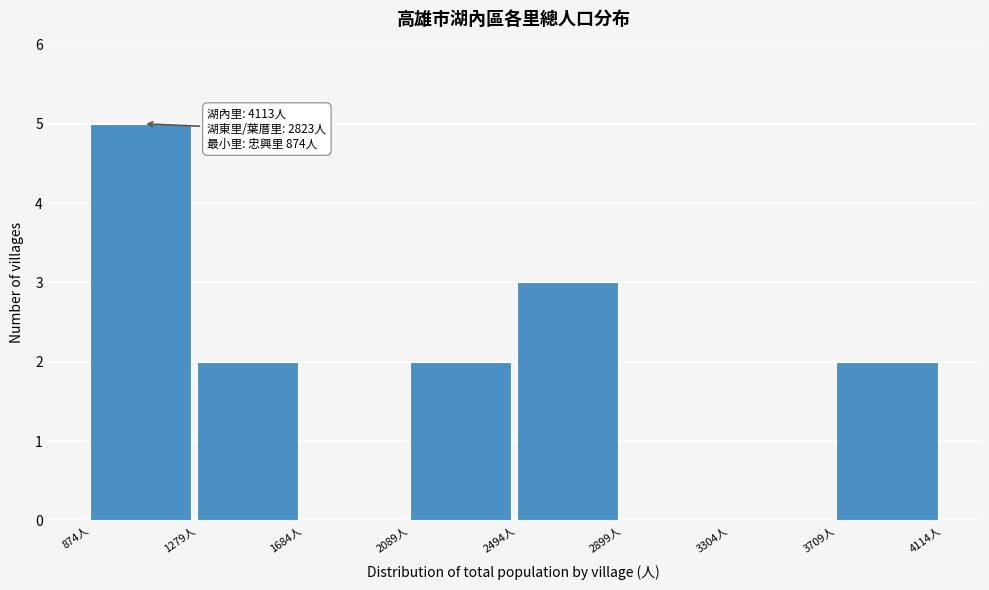

Over which range of the x-axis is the bar tallest?

850 to 1300